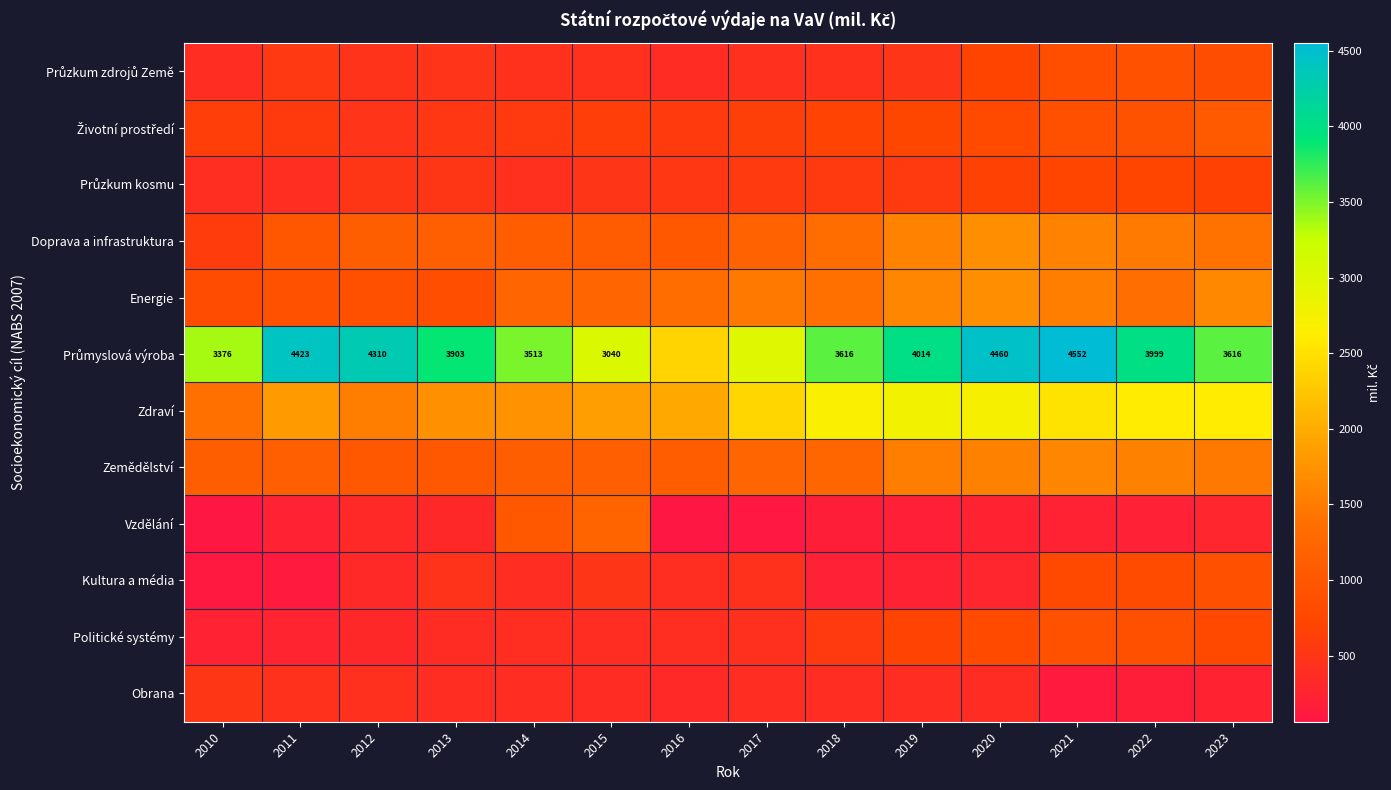

What is the difference between the maximum and minimum values in the Energie series?

864.3